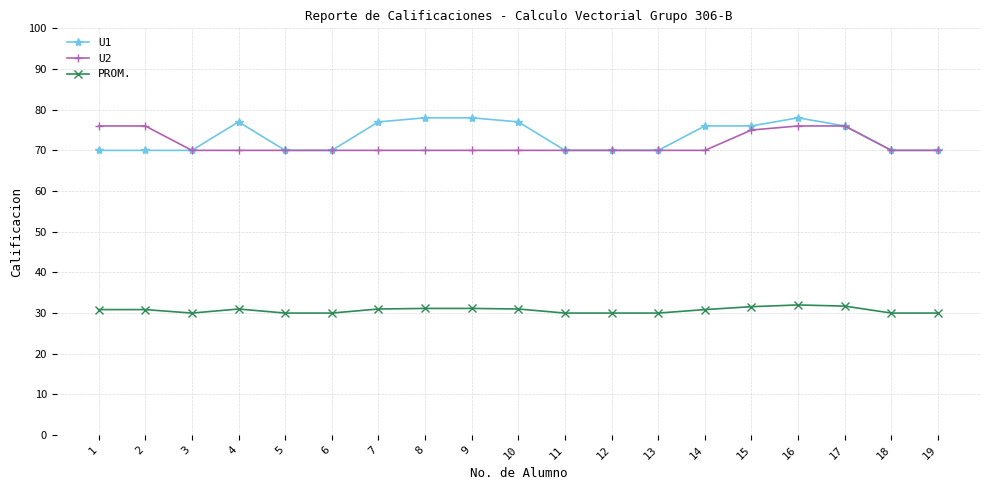

What are all the series names shown in the legend?

U1, U2, PROM.